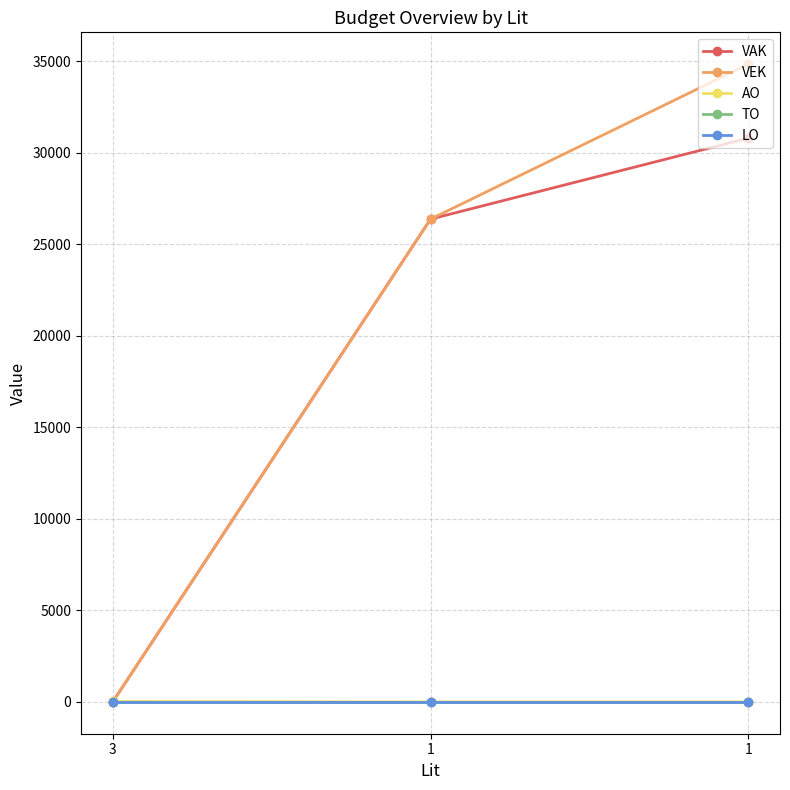

Count the AO values in the range 0 to 20.

3